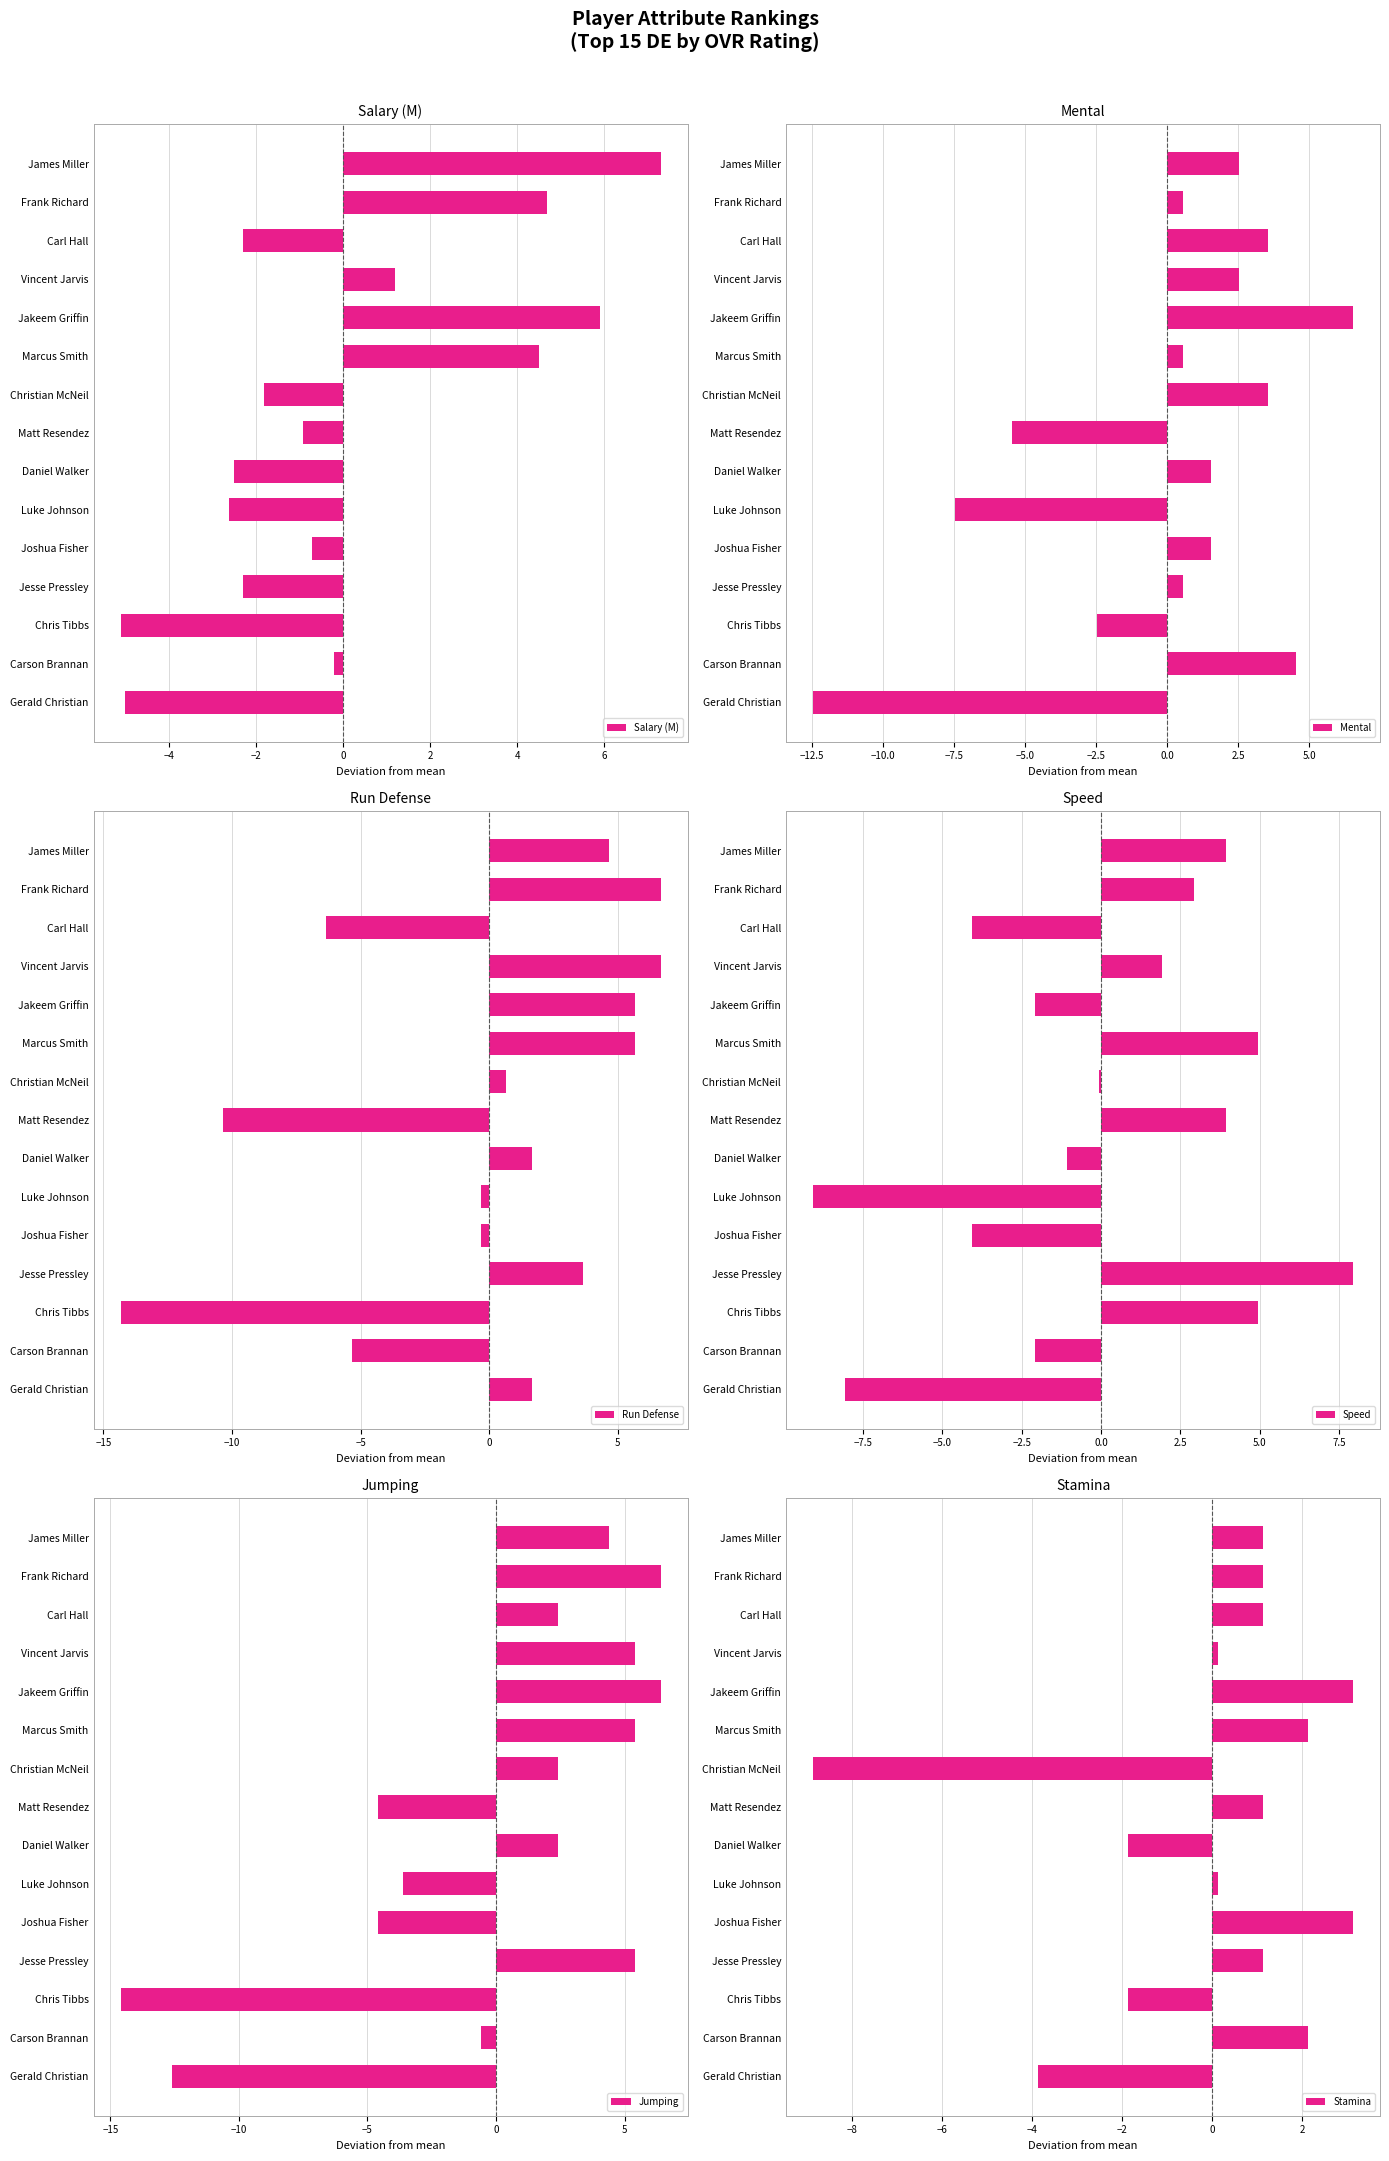

Reading left to right, extract all data points from this chart.

Salary (M): 7.3	4.7	-2.3	1.2	5.9	4.5	-1.8	-0.9	-2.5	-2.6	-0.7	-2.3	-5.1	-0.2	-5.0
Mental: 2.5	0.5	3.5	2.5	6.5	0.5	3.5	-5.5	1.5	-7.5	1.5	0.5	-2.5	4.5	-12.5
Run Defense: 4.7	6.7	-6.3	6.7	5.7	5.7	0.7	-10.3	1.7	-0.3	-0.3	3.7	-14.3	-5.3	1.7
Speed: 3.9	2.9	-4.1	1.9	-2.1	4.9	-0.1	3.9	-1.1	-9.1	-4.1	7.9	4.9	-2.1	-8.1
Jumping: 4.4	6.4	2.4	5.4	6.4	5.4	2.4	-4.6	2.4	-3.6	-4.6	5.4	-14.6	-0.6	-12.6
Stamina: 1.1	1.1	1.1	0.1	3.1	2.1	-8.9	1.1	-1.9	0.1	3.1	1.1	-1.9	2.1	-3.9